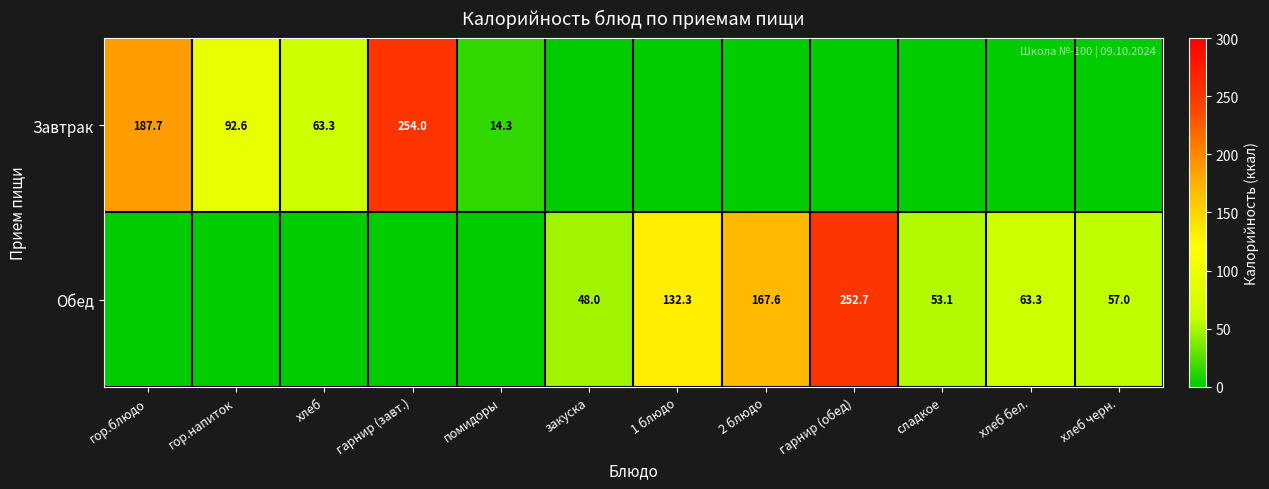

The value of Обед at хлеб черн. is 57.0. True or false?

True